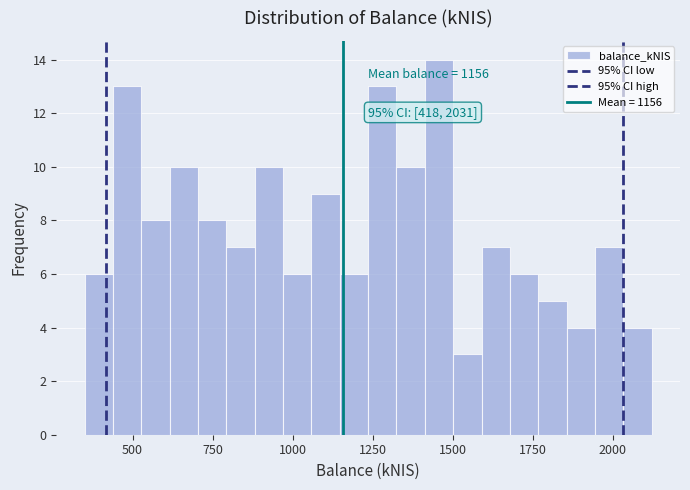

Around what value on the x-axis is the tallest bar? Give the approximate position of its centre, as read against the axis.

1450